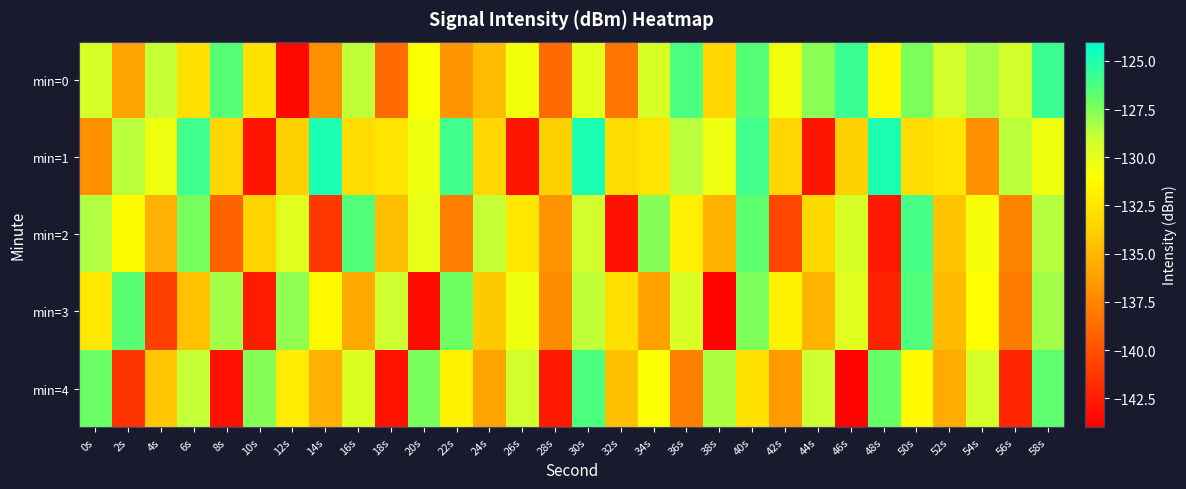

Reading left to right, what are all the values shown in this chart?

min=0: 0s=-129.5	2s=-136.0	4s=-128.8	6s=-132.8	8s=-126.5	10s=-132.6	12s=-143.6	14s=-136.9	16s=-128.8	18s=-138.7	20s=-130.9	22s=-136.6	24s=-134.8	26s=-130.6	28s=-138.7	30s=-130.0	32s=-138.2	34s=-129.5	36s=-126.3	38s=-133.4	40s=-126.6	42s=-130.5	44s=-127.7	46s=-125.8	48s=-131.5	50s=-127.5	52s=-129.3	54s=-128.3	56s=-129.3	58s=-125.7
min=1: 0s=-136.9	2s=-128.6	4s=-130.3	6s=-125.9	8s=-133.4	10s=-142.9	12s=-133.6	14s=-124.8	16s=-133.0	18s=-132.6	20s=-130.3	22s=-125.9	24s=-133.4	26s=-142.9	28s=-133.6	30s=-124.8	32s=-133.0	34s=-132.6	36s=-128.6	38s=-130.3	40s=-125.9	42s=-133.4	44s=-142.9	46s=-133.6	48s=-124.8	50s=-133.0	52s=-132.6	54s=-136.9	56s=-128.6	58s=-130.3
min=2: 0s=-128.5	2s=-131.2	4s=-135.4	6s=-127.3	8s=-139.1	10s=-133.6	12s=-129.8	14s=-141.2	16s=-126.5	18s=-134.7	20s=-130.1	22s=-137.8	24s=-128.9	26s=-132.4	28s=-136.7	30s=-129.3	32s=-143.1	34s=-127.6	36s=-131.9	38s=-135.2	40s=-126.8	42s=-140.5	44s=-133.2	46s=-129.5	48s=-142.8	50s=-126.1	52s=-134.4	54s=-130.7	56s=-137.5	58s=-128.6
min=3: 0s=-132.3	2s=-126.7	4s=-140.8	6s=-134.5	8s=-128.2	10s=-142.6	12s=-127.9	14s=-131.4	16s=-135.7	18s=-129.1	20s=-143.4	22s=-127.2	24s=-134.1	26s=-130.4	28s=-137.2	30s=-128.8	32s=-132.9	34s=-136.1	36s=-129.6	38s=-143.7	40s=-127.5	42s=-131.8	44s=-135.1	46s=-129.8	48s=-142.3	50s=-126.4	52s=-134.8	54s=-131.1	56s=-137.9	58s=-128.2
min=4: 0s=-127.1	2s=-141.5	4s=-134.2	6s=-128.9	8s=-143.2	10s=-127.6	12s=-132.1	14s=-135.4	16s=-129.7	18s=-143.0	20s=-127.4	22s=-131.7	24s=-136.0	26s=-129.3	28s=-142.7	30s=-126.3	32s=-134.6	34s=-130.9	36s=-137.7	38s=-128.4	40s=-132.7	42s=-136.4	44s=-129.1	46s=-143.8	48s=-127.0	50s=-131.3	52s=-135.6	54s=-129.4	56s=-142.1	58s=-126.8